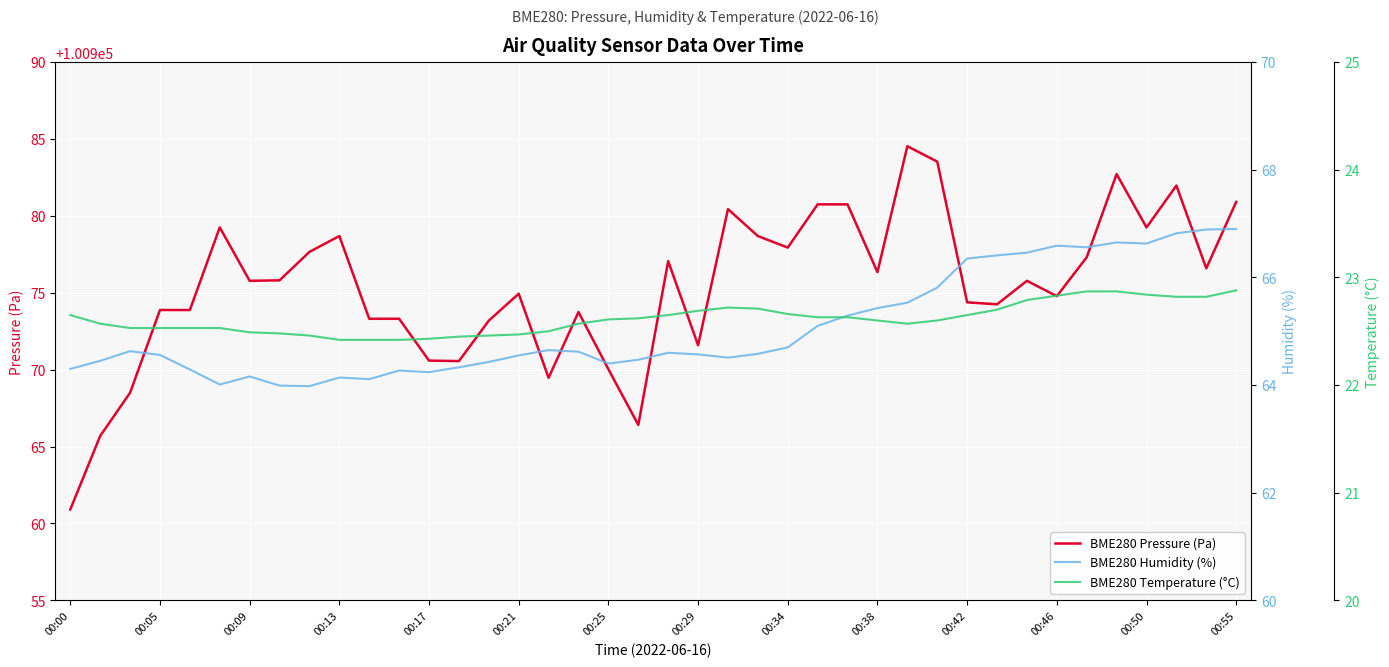

At which label is BME280 Pressure (Pa) closest to 100972?

00:29